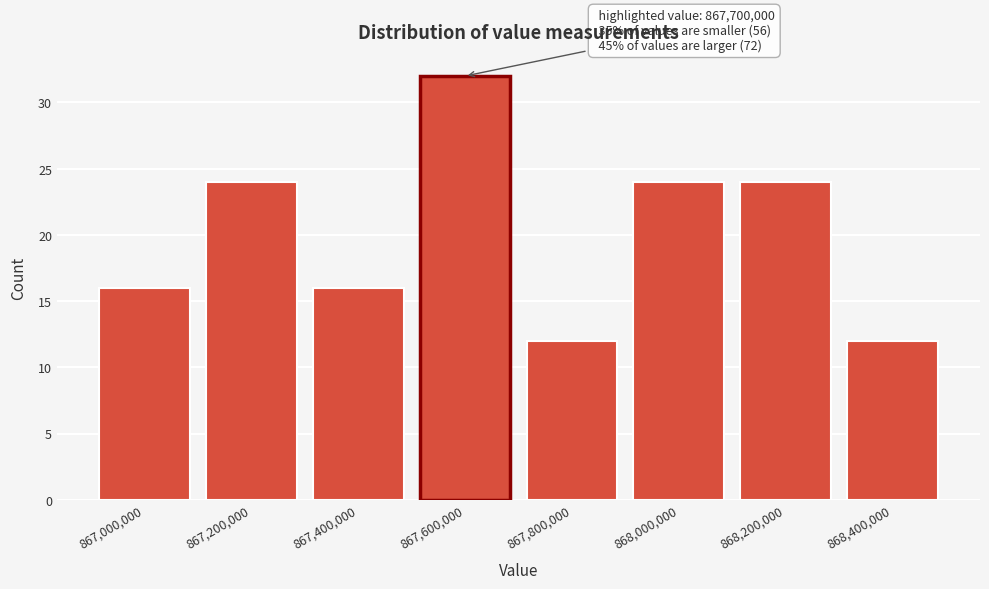

Reading left to right, what are all the values shown in this chart?

867,000,000=16	867,200,000=24	867,400,000=16	867,600,000=32	867,800,000=12	868,000,000=24	868,200,000=24	868,400,000=12